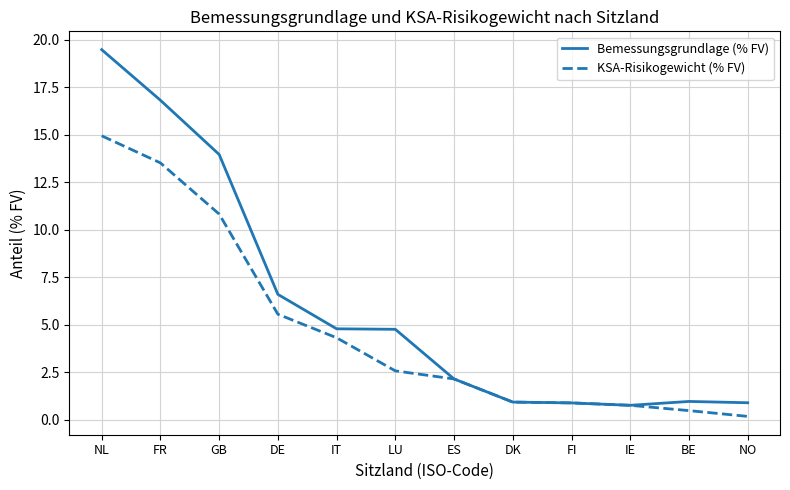

Rank the series at FR from lowest to highest value.

KSA-Risikogewicht (% FV), Bemessungsgrundlage (% FV)